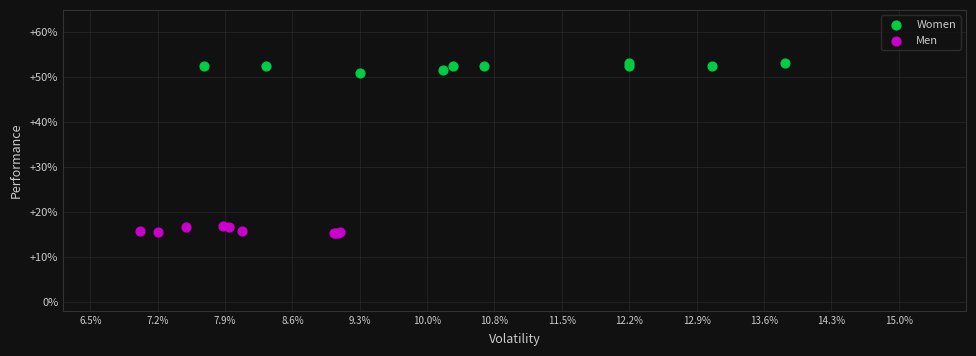

What are all the series names shown in the legend?

Women, Men